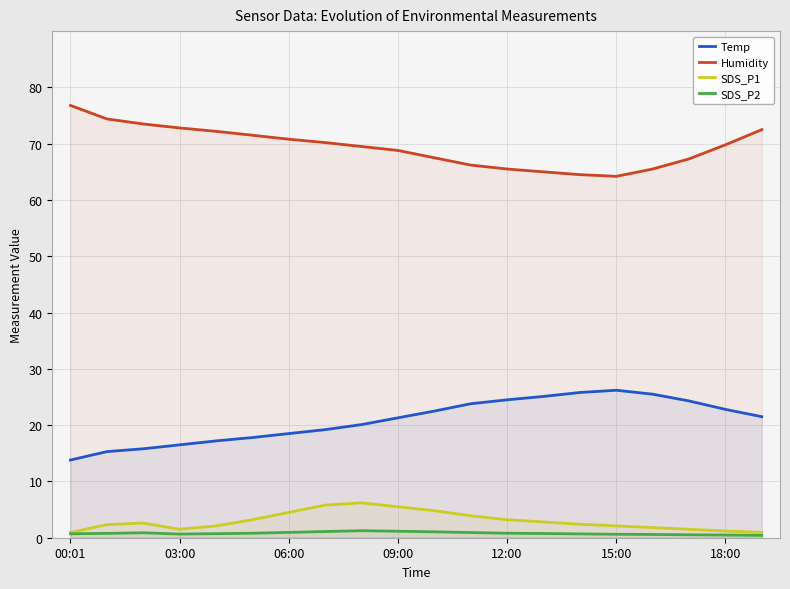

How many lines are shown in the chart?

4